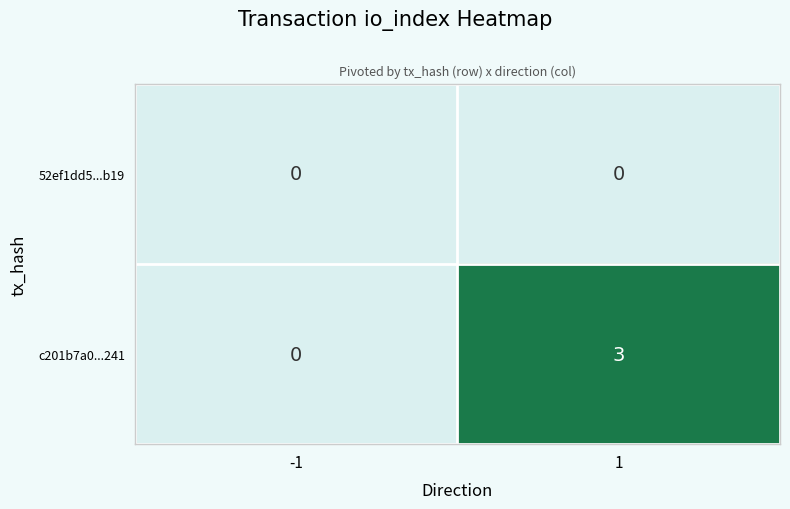

What is the difference between the maximum and minimum values in the c201b7a0...241 series?

3